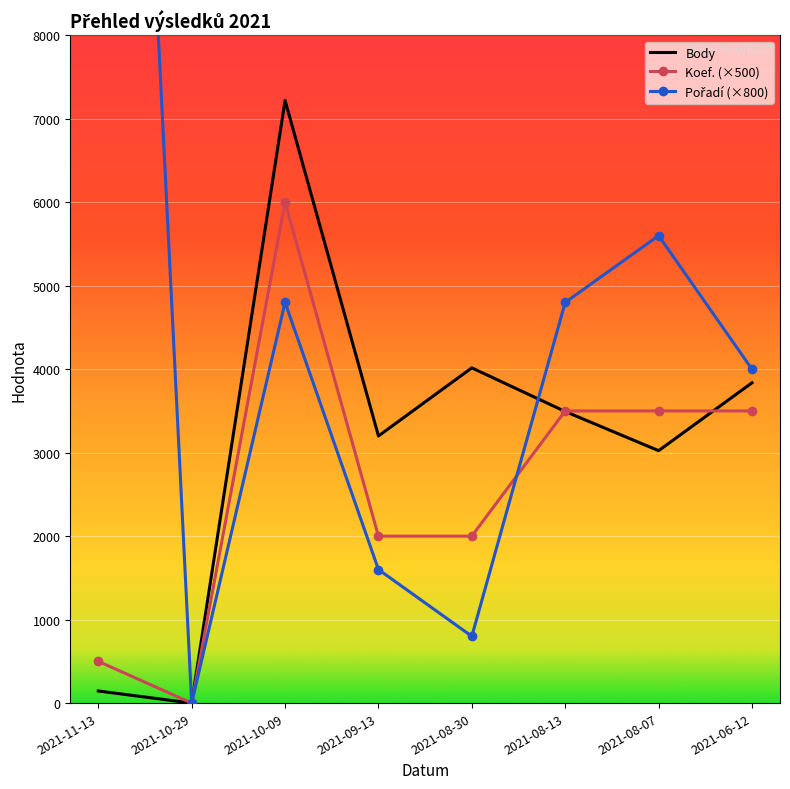

The value of Pořadí at 2021-08-07 is 5600. True or false?

True